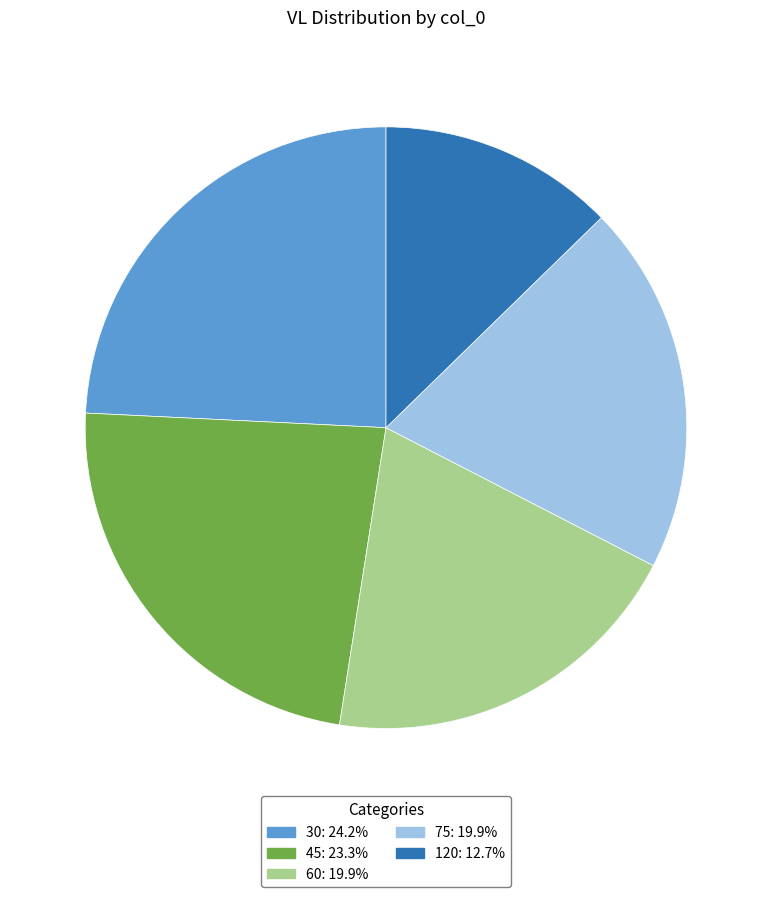

What is the largest slice in the pie chart?

30